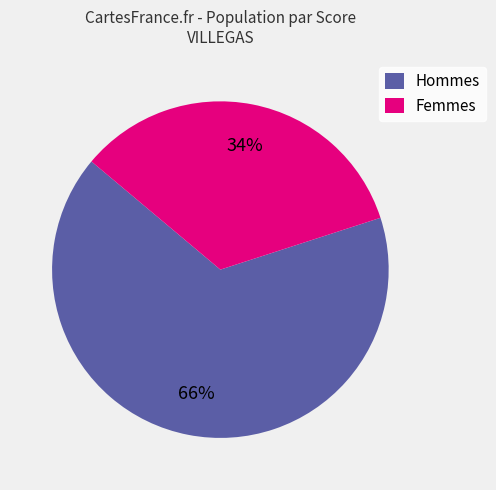

How many slices are in this pie chart?

2